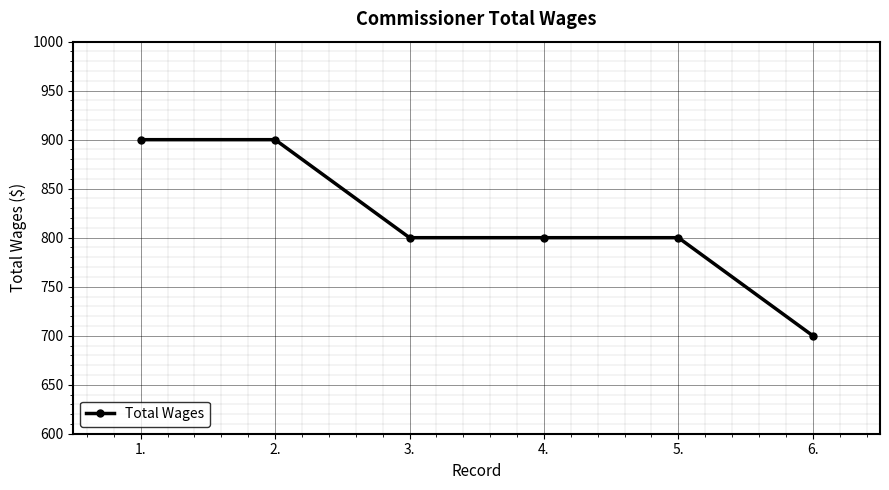

Count the number of data series in this chart.

1